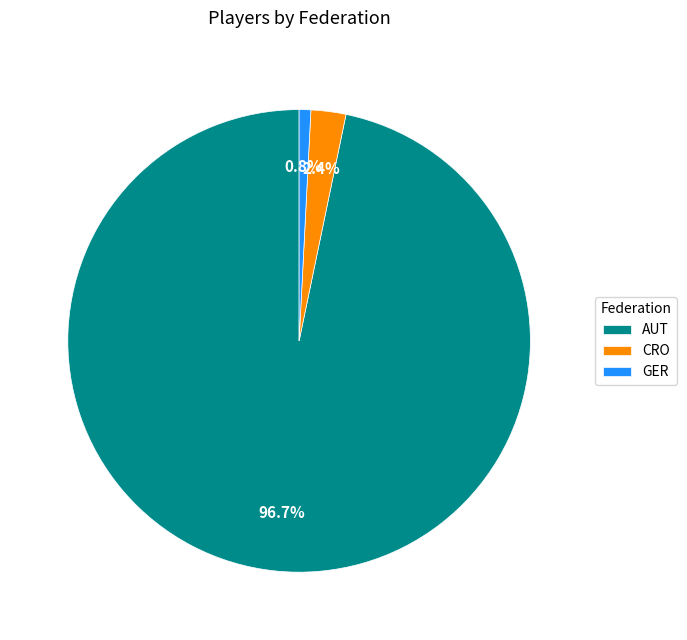

Which category has the biggest portion of the pie?

AUT